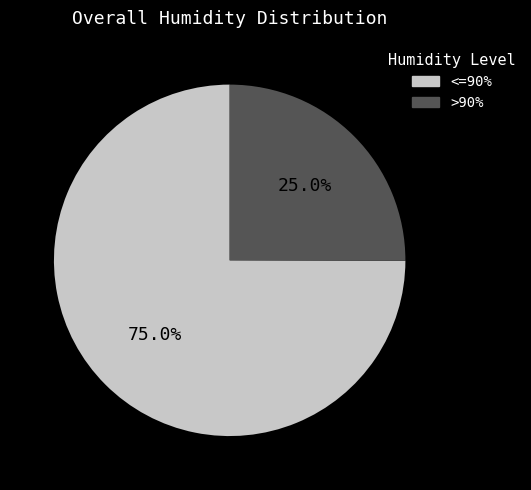

Is there a majority slice in this chart?

Yes